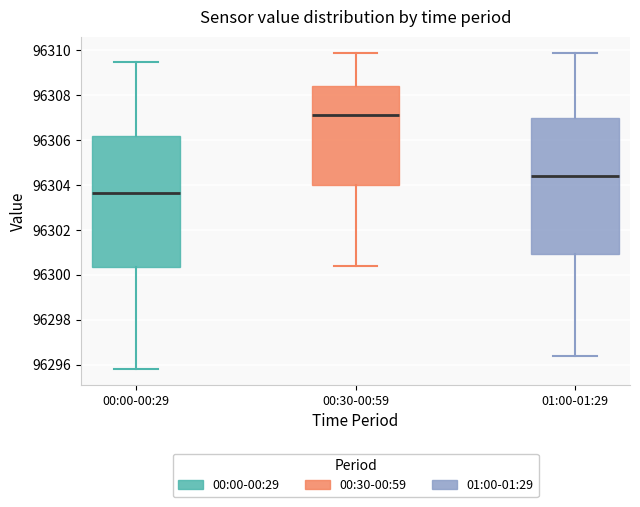

Which box's median line is the lowest?

00:00-00:29